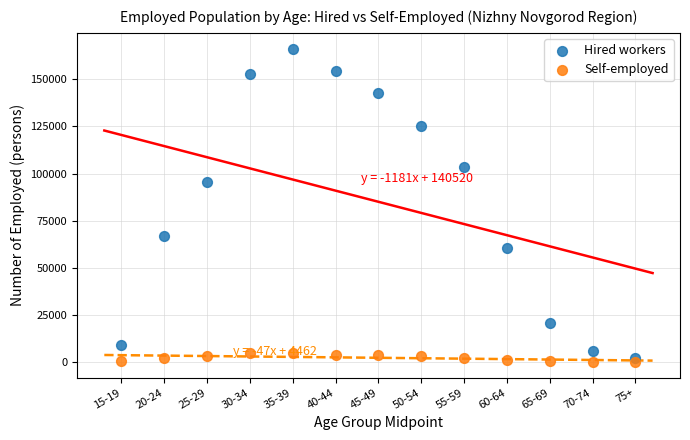

Which series has the widest spread of Y values?

Hired workers